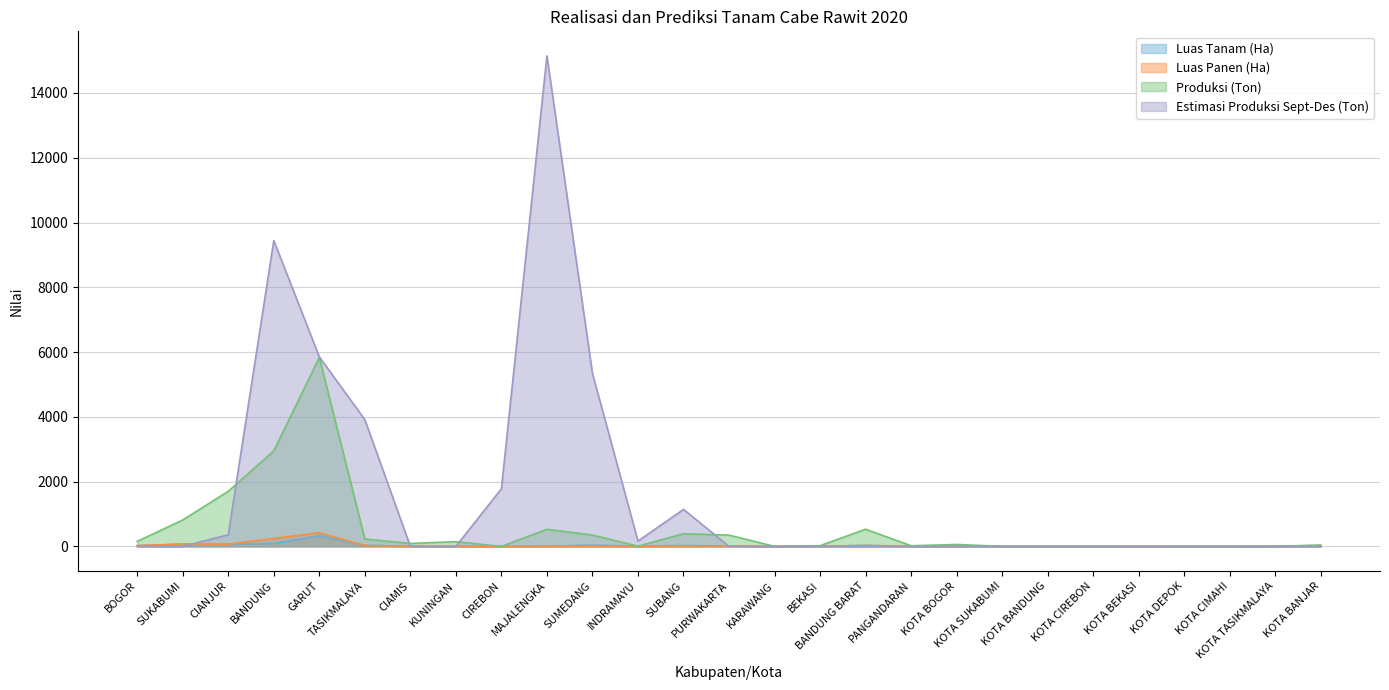

Reading left to right, what are all the values shown in this chart?

Luas Tanam (Ha): 25.0	64.0	68.0	88.0	325.0	31.0	5.0	4.0	1.0	5.0	39.0	4.0	26.0	10.0	2.0	1.5	33.0	0.0	0.0	0.0	0.0	0.0	1.0	0.0	0.0	1.0	6.0
Luas Panen (Ha): 22.0	76.0	68.0	247.0	419.0	23.0	10.0	3.0	0.0	5.0	9.0	0.0	12.0	15.0	0.0	2.0	26.0	0.0	4.0	0.0	0.0	0.0	0.0	0.0	0.0	1.0	3.0
Produksi (Ton): 154.5	814.8	1701.7	2948.2	5834.1	228.1	90.8	144.7	0.0	525.8	350.9	6.0	391.4	347.9	0.0	20.5	530.7	20.0	59.0	0.0	0.0	0.0	0.0	0.0	0.0	2.5	43.0
Estimasi Produksi Sept-Des (Ton): 0.0	0.0	359.5	9443.8	5852.9	3914.5	0.0	0.0	1778.8	15145.2	5338.6	164.0	1142.4	0.0	0.0	0.0	0.0	0.0	0.0	0.0	0.0	0.0	0.0	0.0	0.0	0.0	0.0